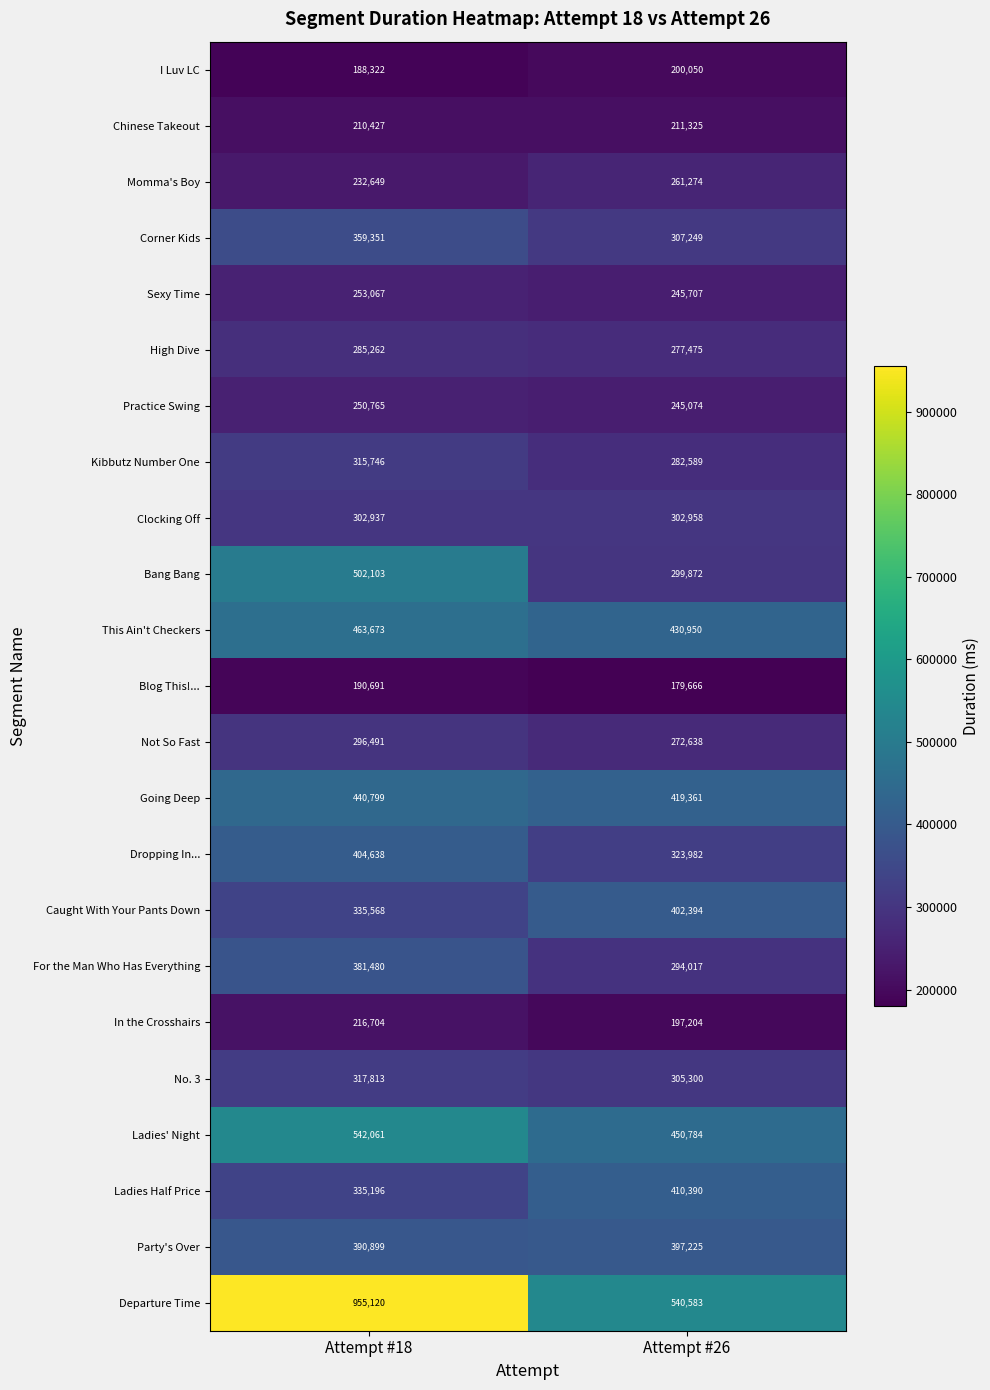

Read the High Dive value at Attempt #18.

285262